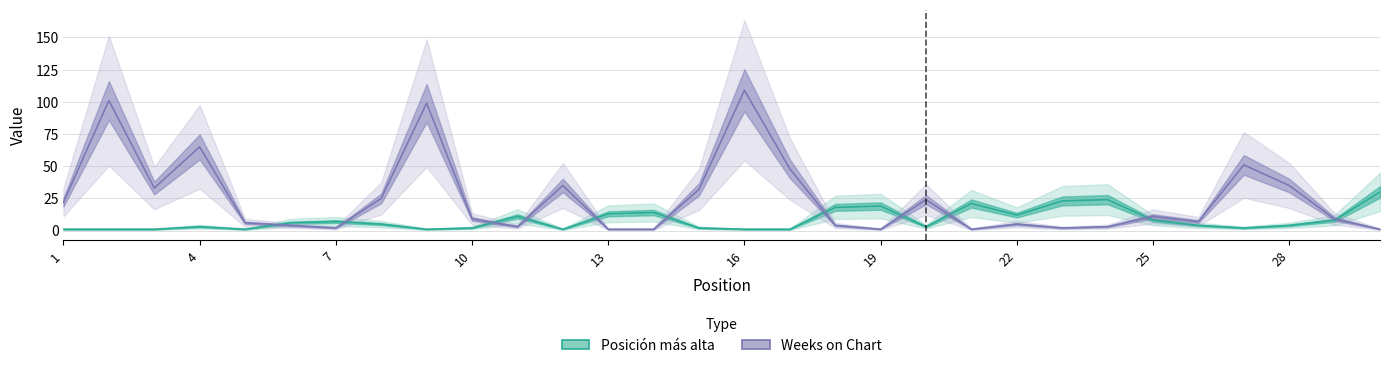

True or false: Weeks on Chart has a value of 86 at 26.

False